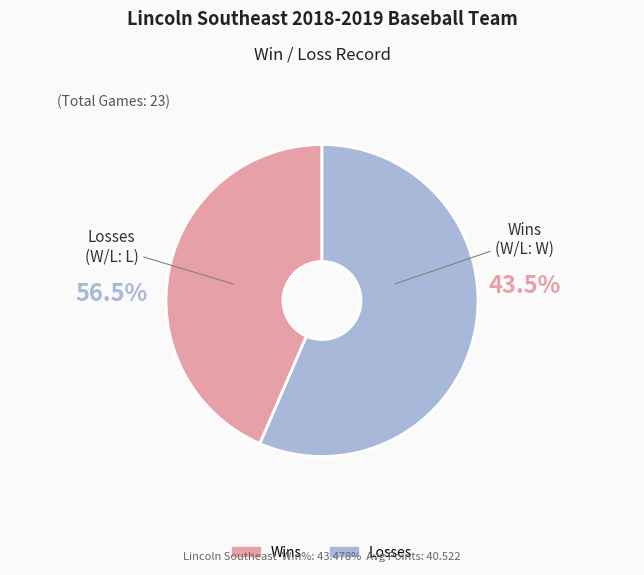

To the nearest percent, what percentage of the pie is Wins?

43%